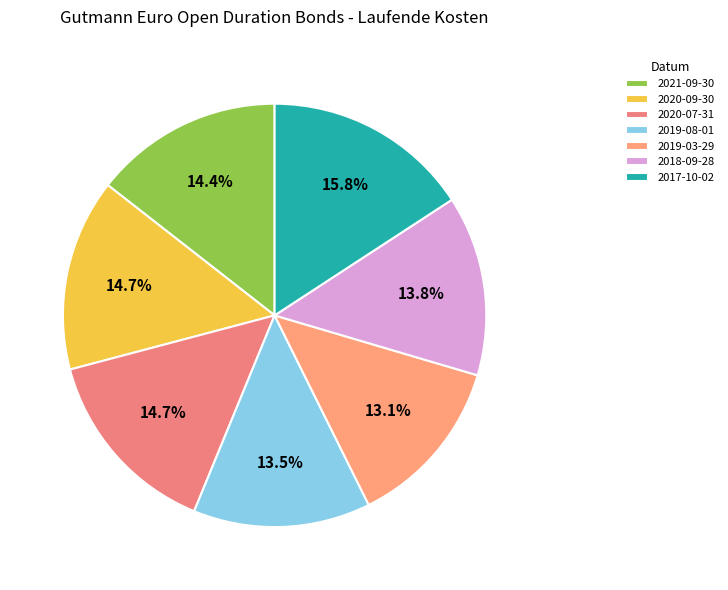

How many slices are in this pie chart?

7